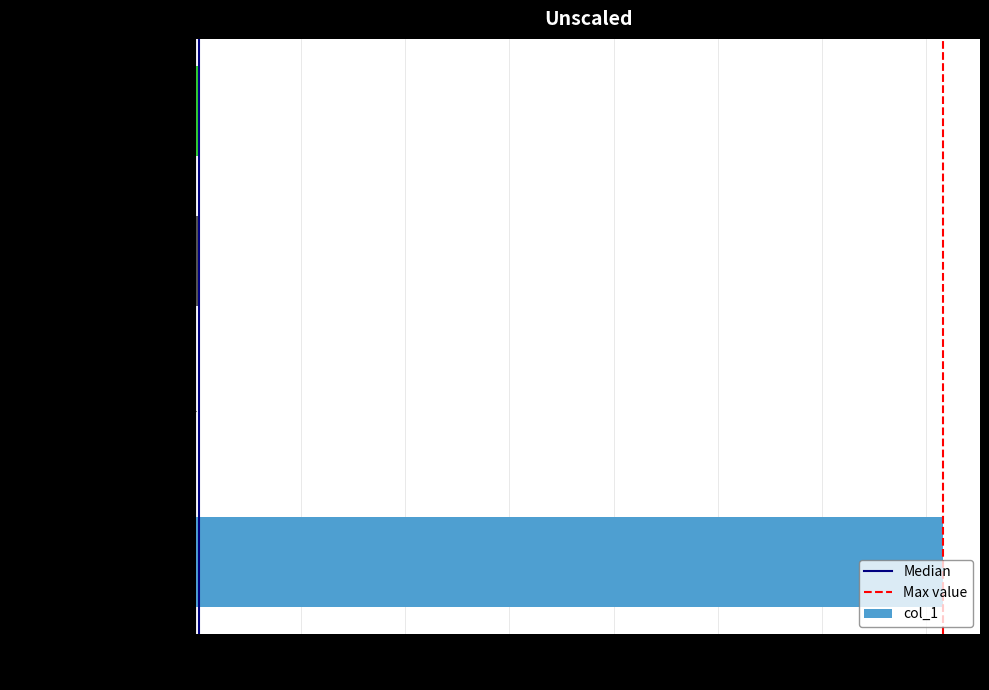

What is the sum of all values?

35983